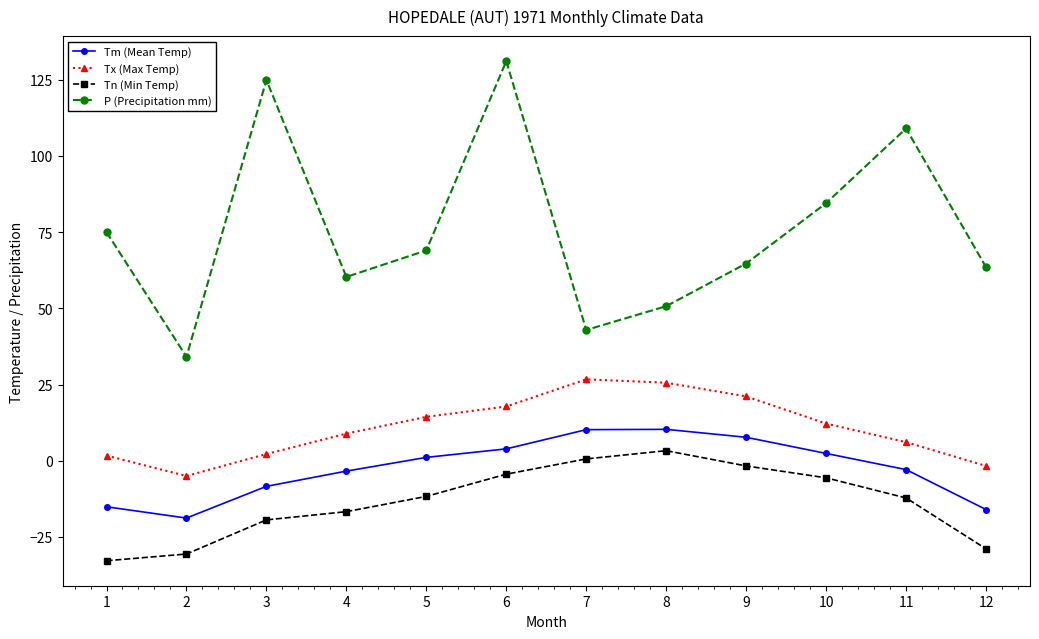

Which series has the largest total across all categories?

P (Precipitation mm)